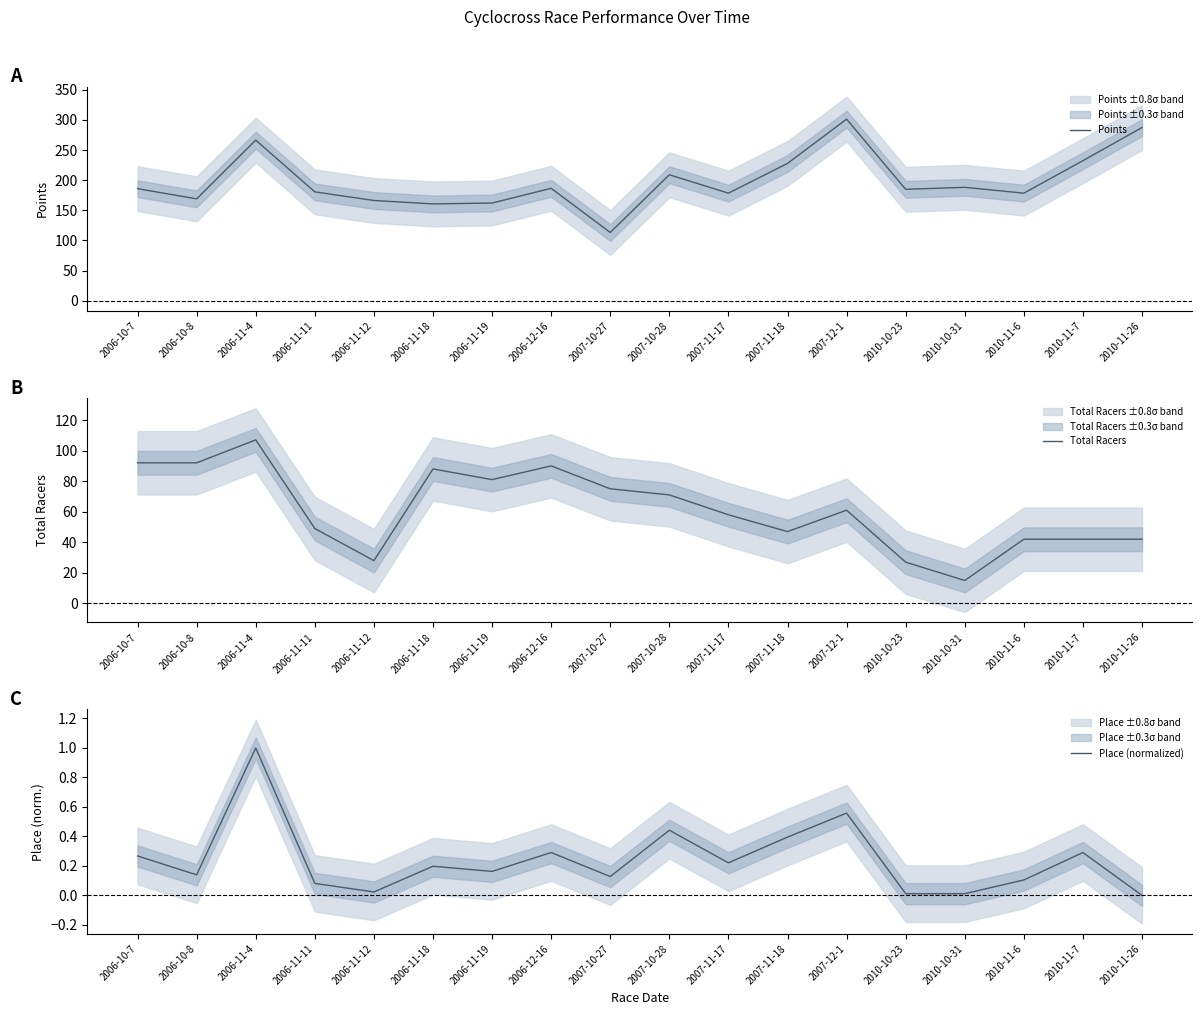

At which category is the sum across all series the highest?

2006-11-4